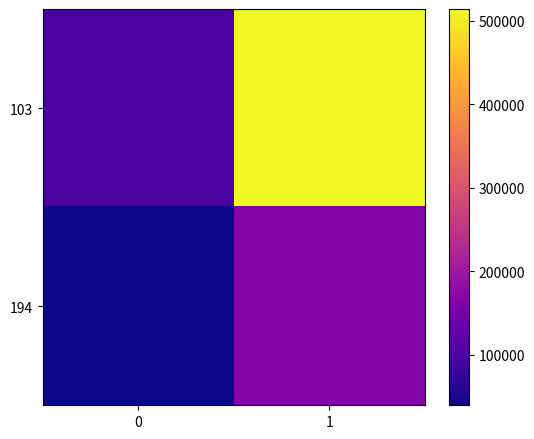

Reading right to left, list all the values displayed in this chart.

103: 1=514025	0=96063
194: 1=163940	0=39750